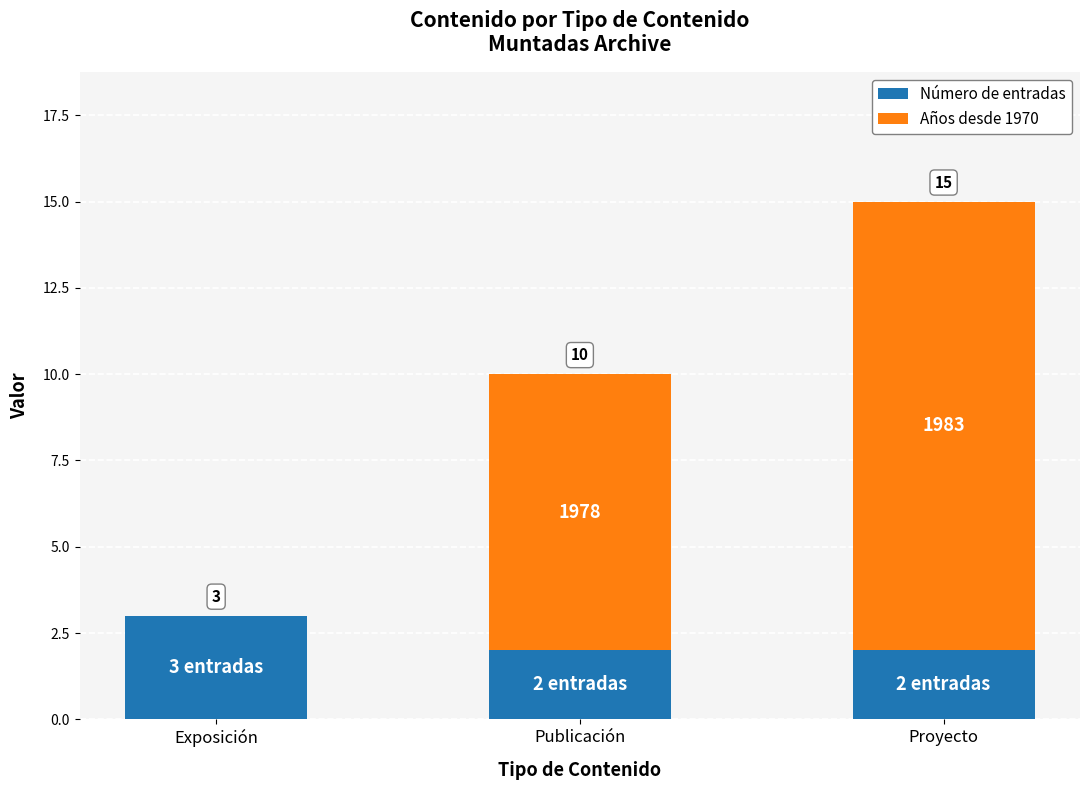

Does the chart contain stacked bars?

Yes